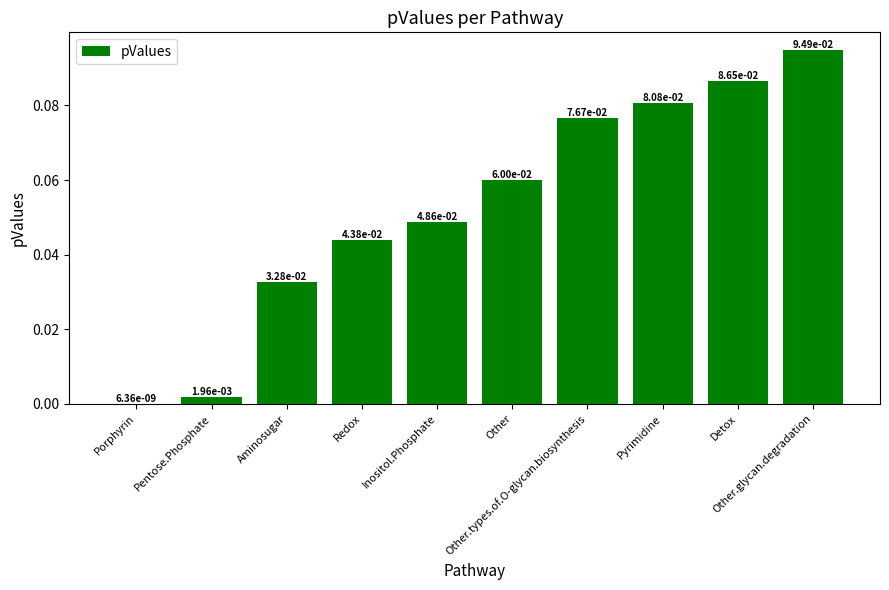

Count the number of data series in this chart.

1